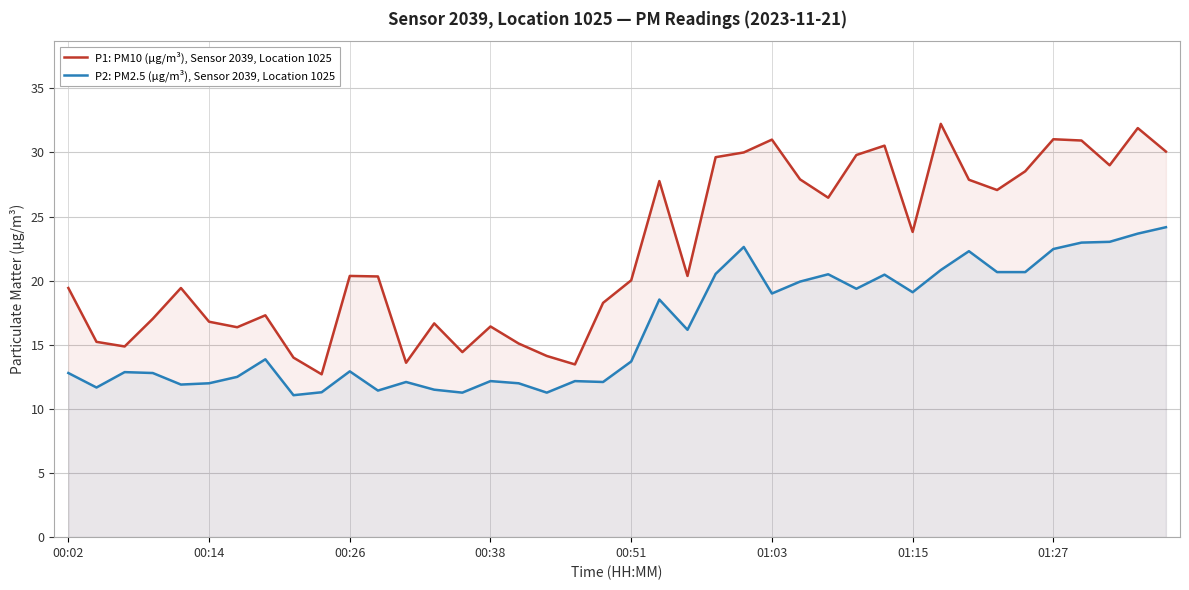

What are all the series names shown in the legend?

P1: PM10 (µg/m³), Sensor 2039, Location 1025, P2: PM2.5 (µg/m³), Sensor 2039, Location 1025